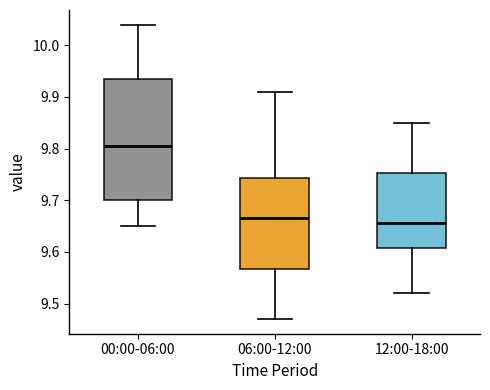

Which box is the tallest, from its lower edge to its upper edge?

00:00-06:00